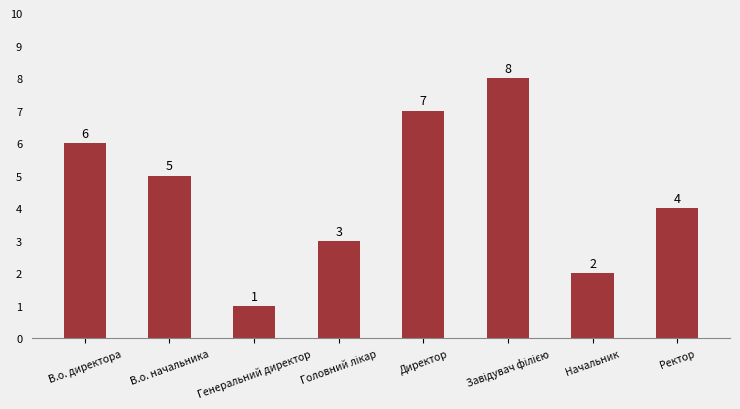

How many bars are there in total?

8